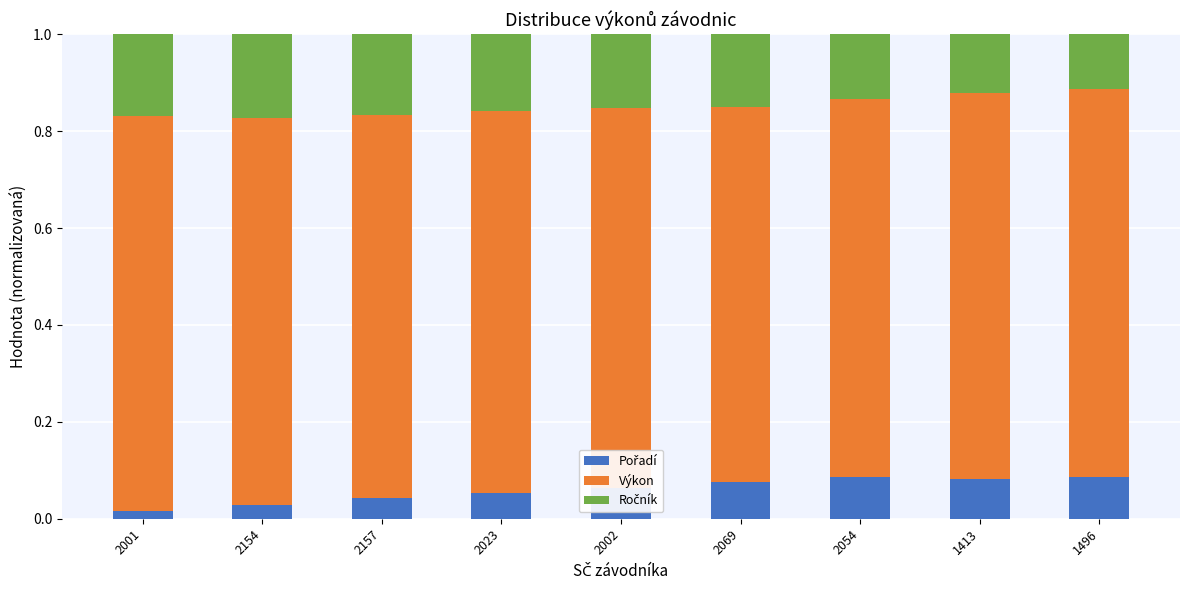

What is the total value across all series at 1413?

1.0